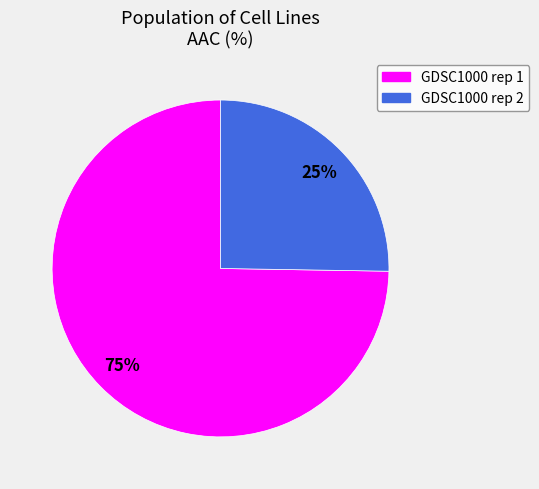

How many slices are in this pie chart?

2